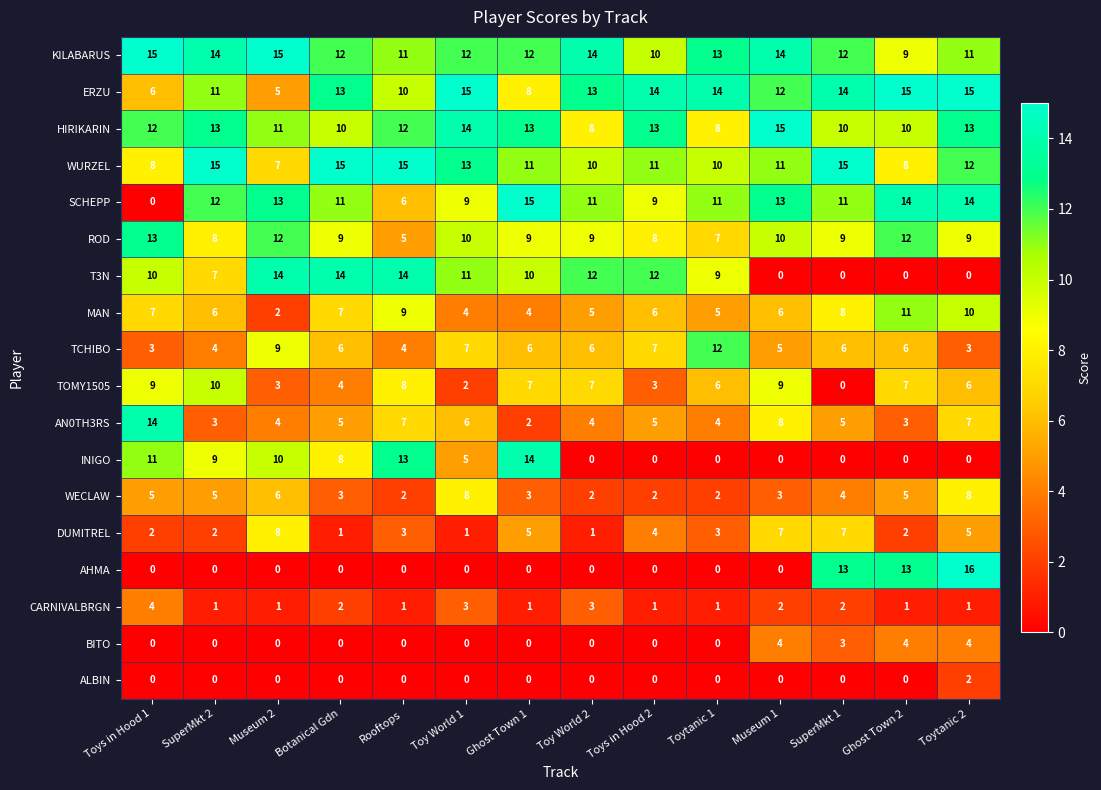

Is it true that ROD equals 13 at Toy World 2?

False